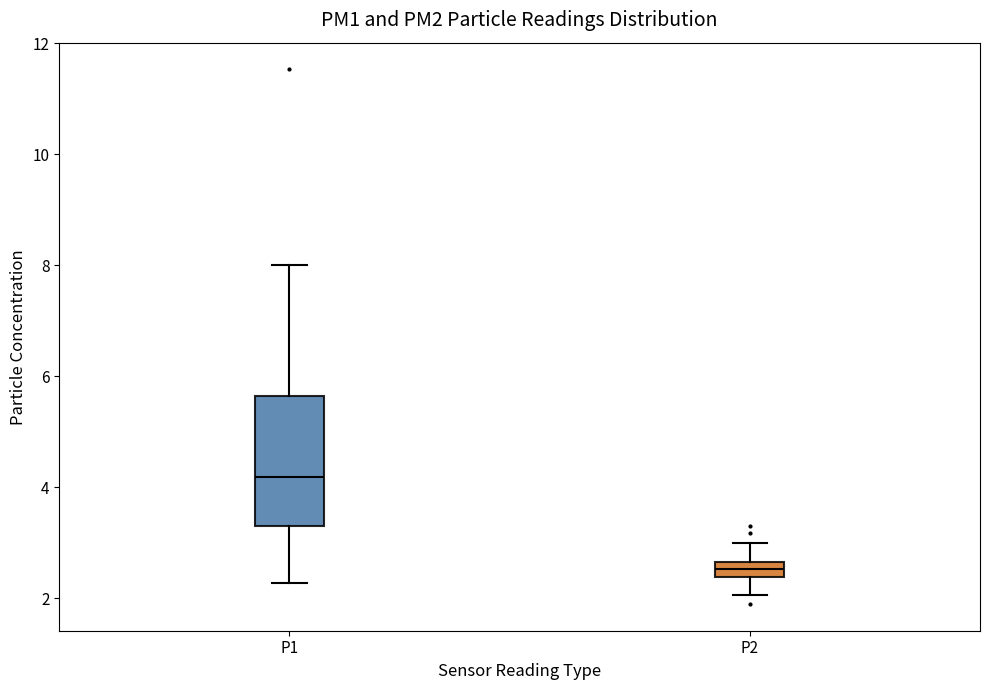

Comparing the boxes themselves (not the whiskers), which one is the tallest?

P1